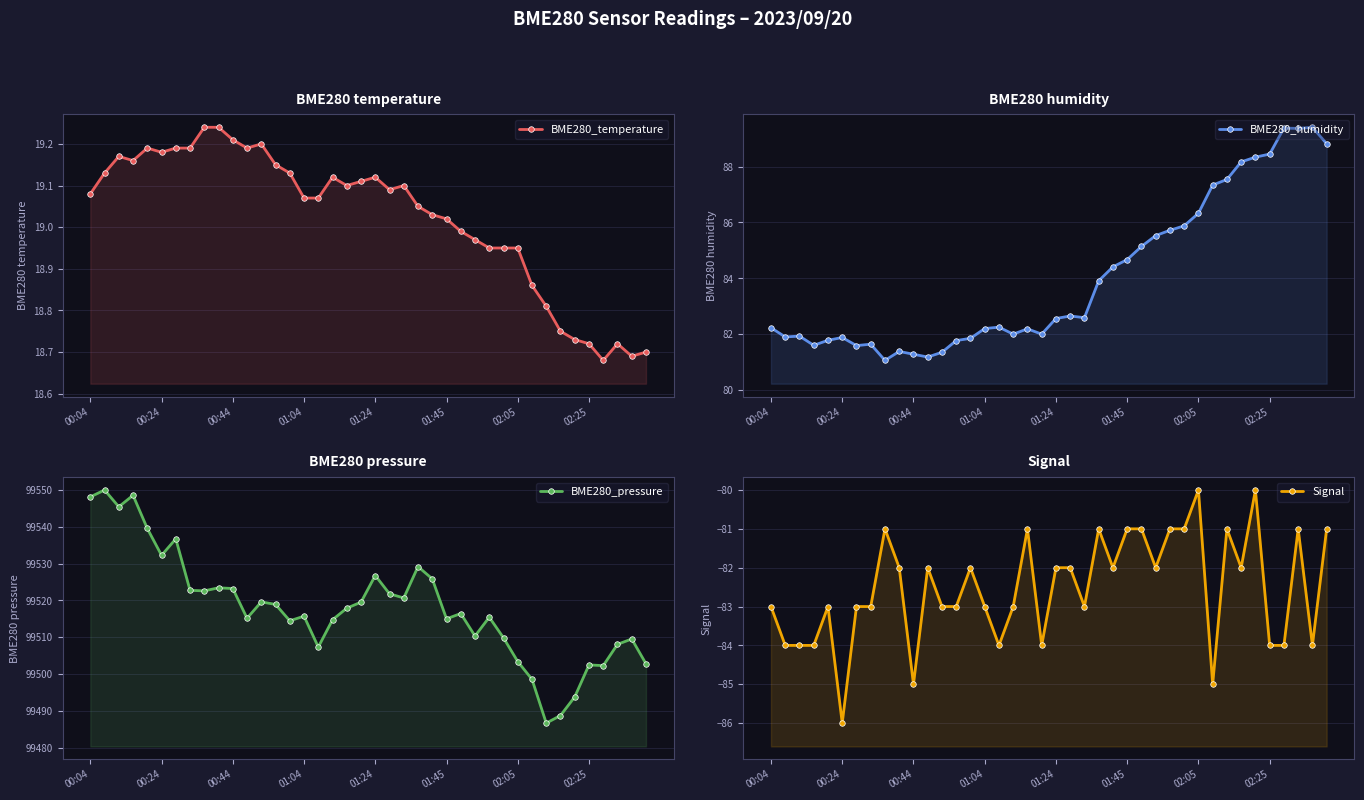

True or false: BME280_pressure and BME280_temperature intersect in this chart.

False